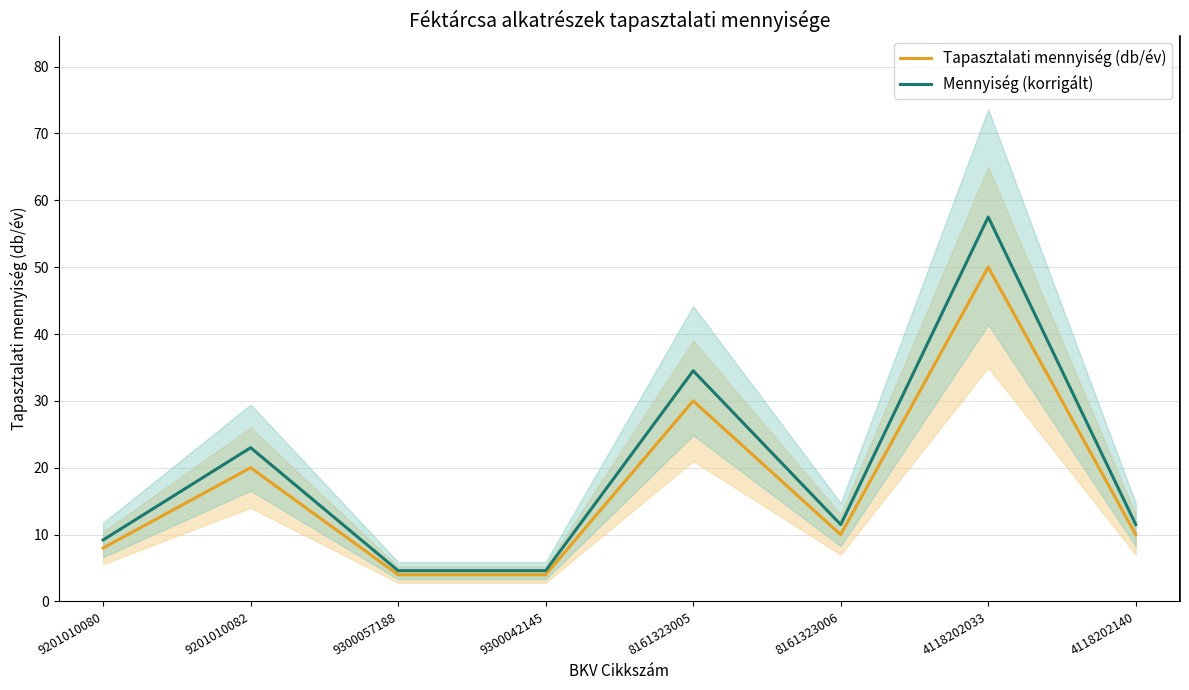

Which series has the largest range (max minus min)?

Mennyiség (korrigált)